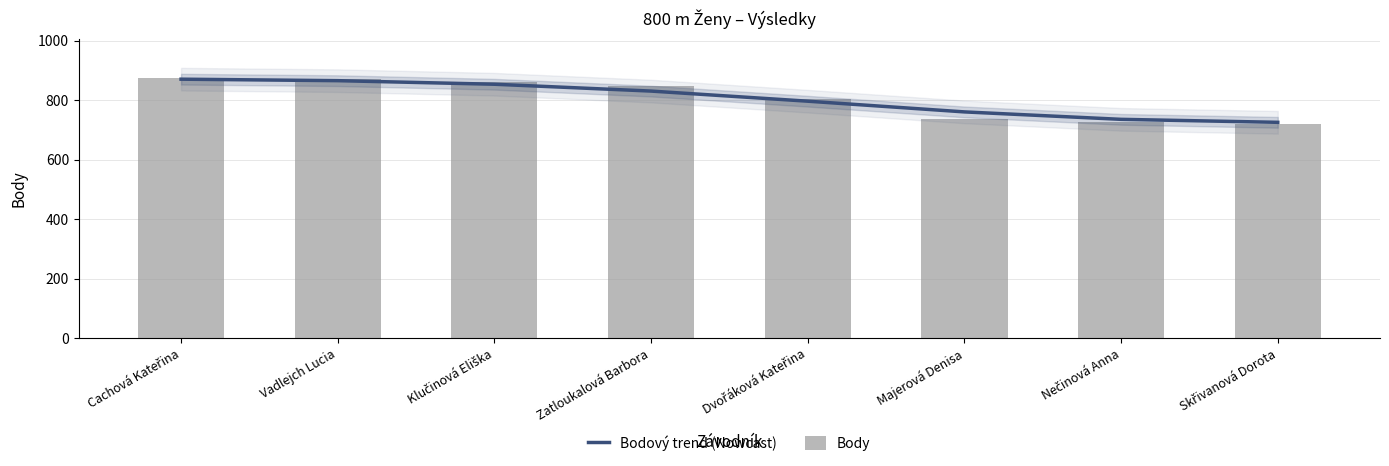

Is the value of Bodový trend (Nowcast) at Dvořáková Kateřina greater than the value of Body at Vadlejch Lucia?

No